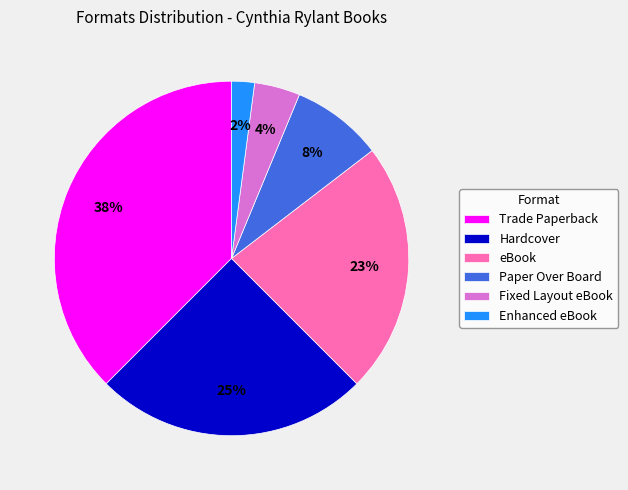

Is Paper Over Board the majority of the pie?

No